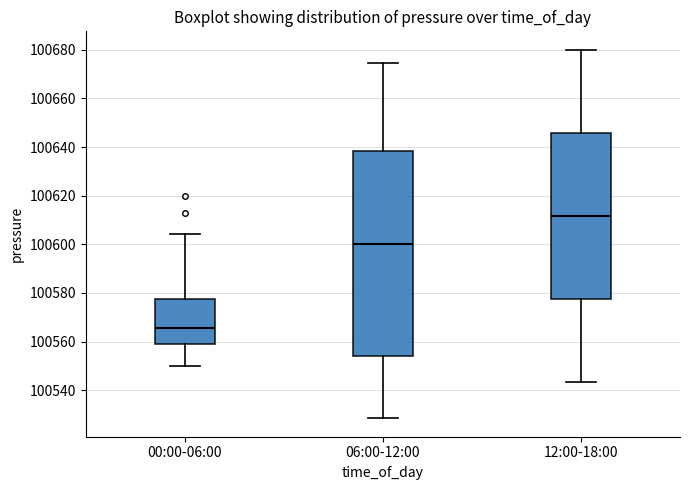

Reading left to right, read every box against the y-axis: the position of its median line, the range the box covers, and the ends of its whiskers. The values are not printed on the chart, so give them approximately, as read against the axis.

00:00-06:00: median 100566, box 100558 to 100578, whiskers 100550 to 100604
06:00-12:00: median 100600, box 100554 to 100638, whiskers 100528 to 100674
12:00-18:00: median 100612, box 100578 to 100646, whiskers 100544 to 100680